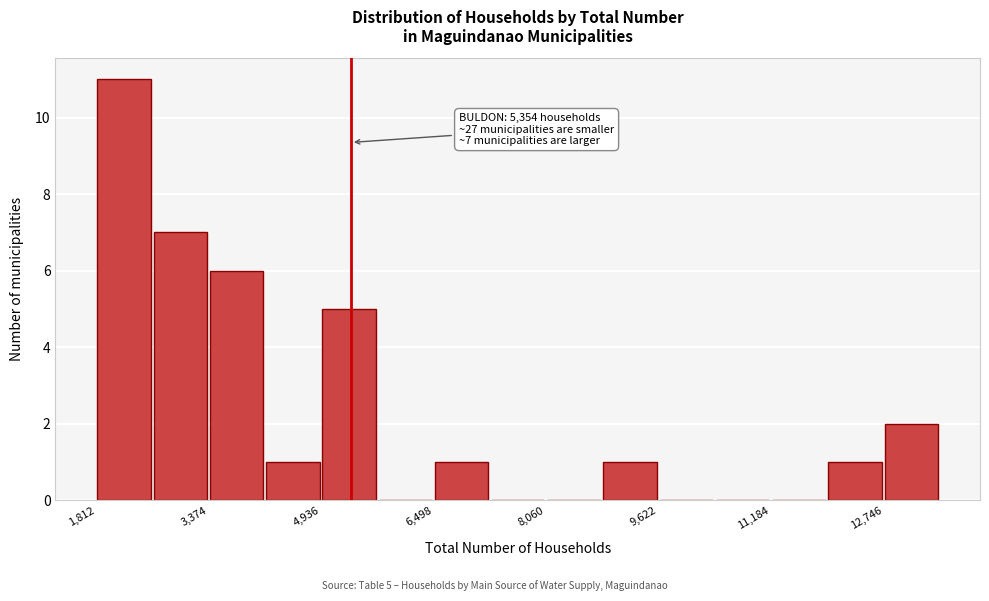

Around what value on the x-axis is the tallest bar? Give the approximate position of its centre, as read against the axis.

2200